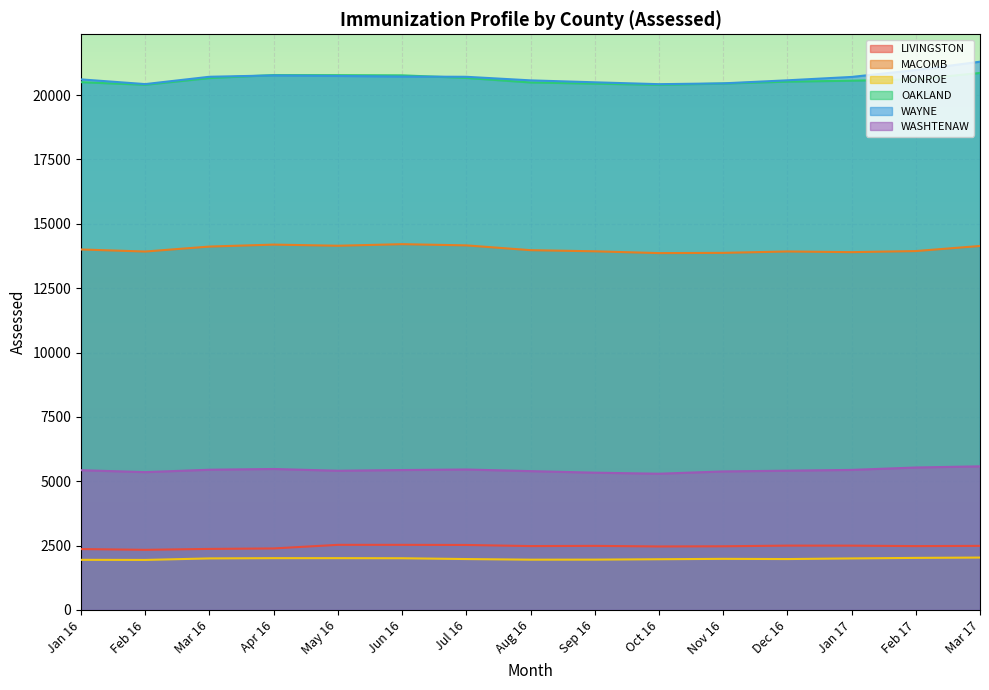

What are all the series names shown in the legend?

LIVINGSTON, MACOMB, MONROE, OAKLAND, WAYNE, WASHTENAW